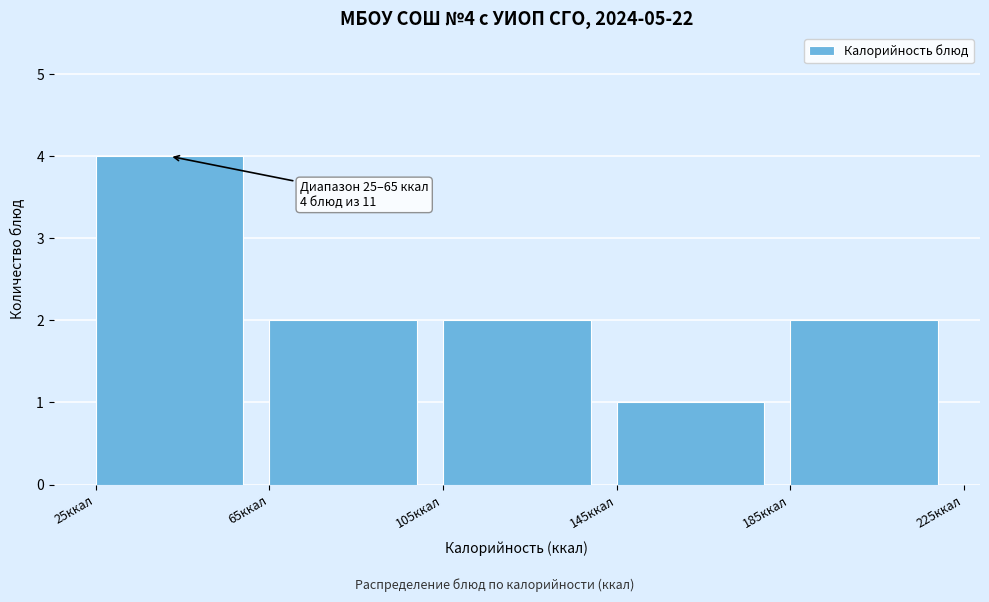

Which range on the x-axis has the tallest bar?

25 to 65